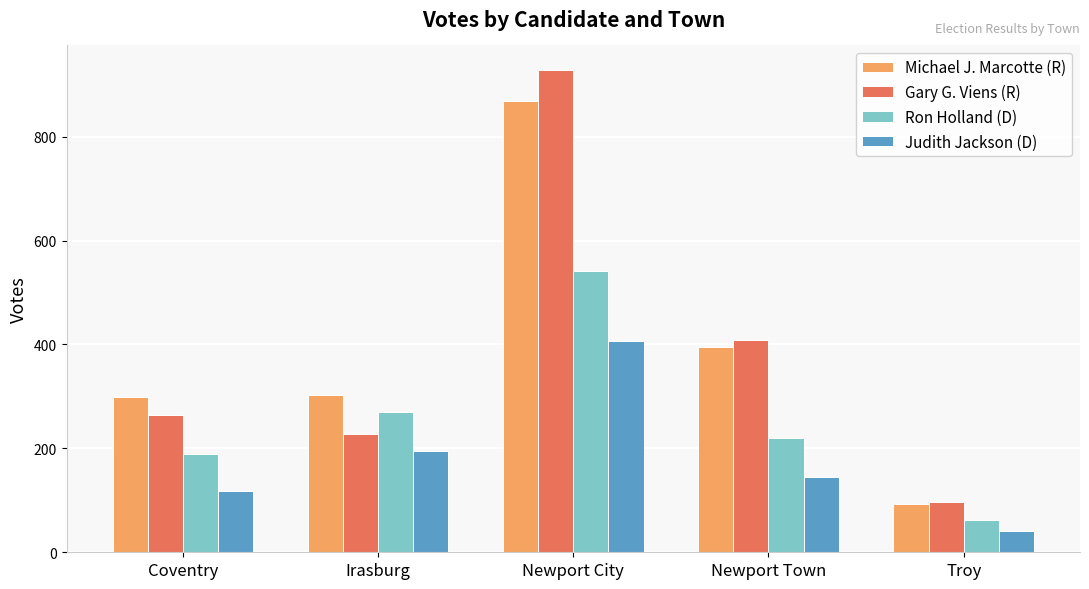

At how many categories does at least one series exceed 552?

1